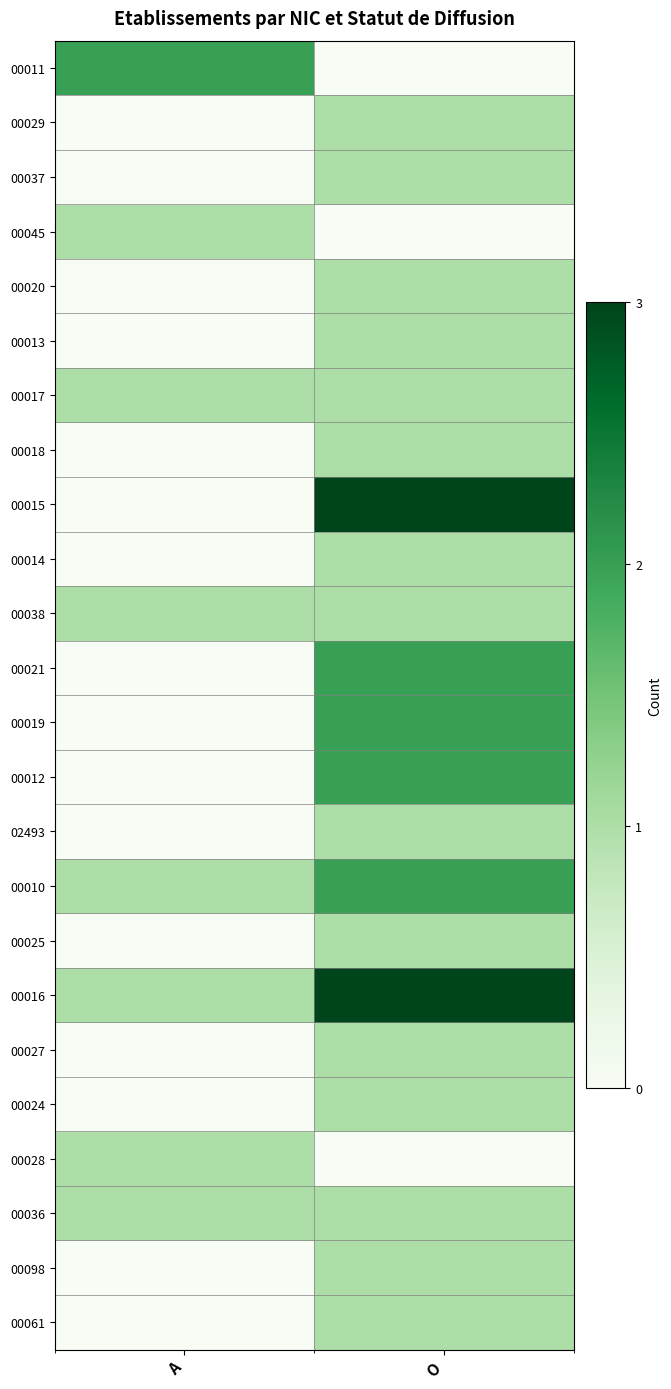

Which series changed the most between A and O?

00015